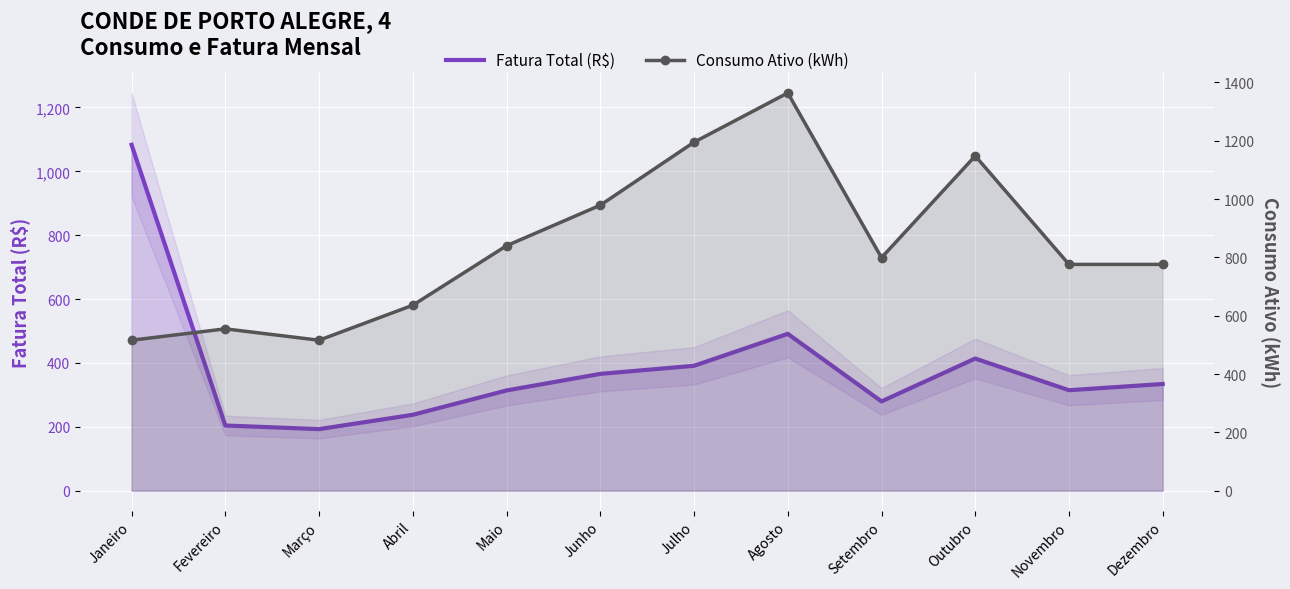

True or false: Consumo Ativo (kWh) has a value of 1373.5 at Dezembro.

False